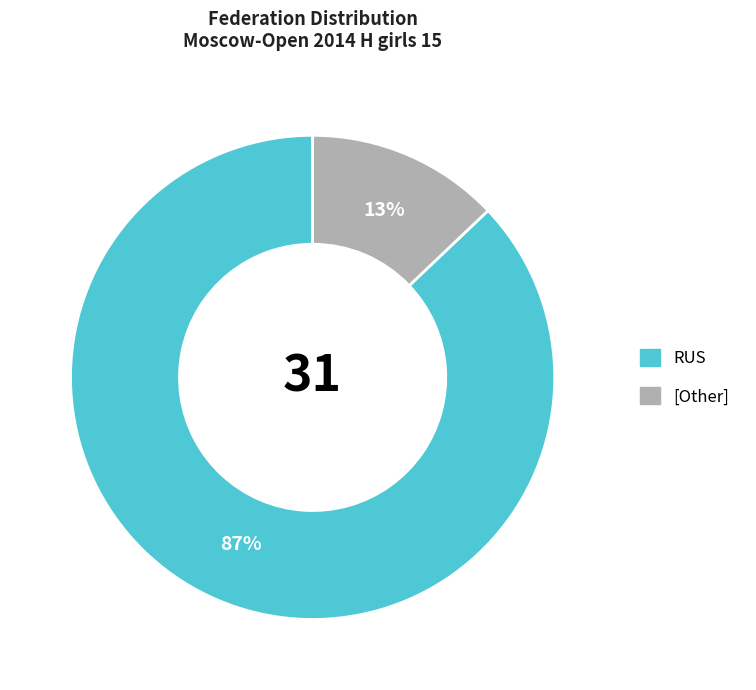

Which category accounts for the majority?

RUS